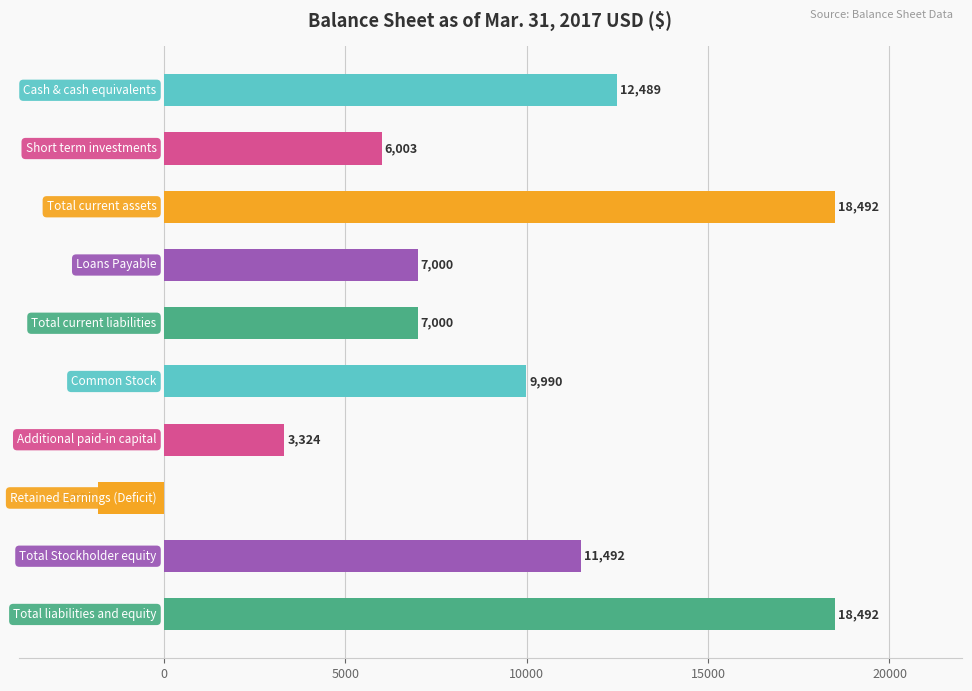

Reading top to bottom, transcribe all the data shown in this chart.

12489	6003	18492	7000	7000	9990	3324	-1822	11492	18492